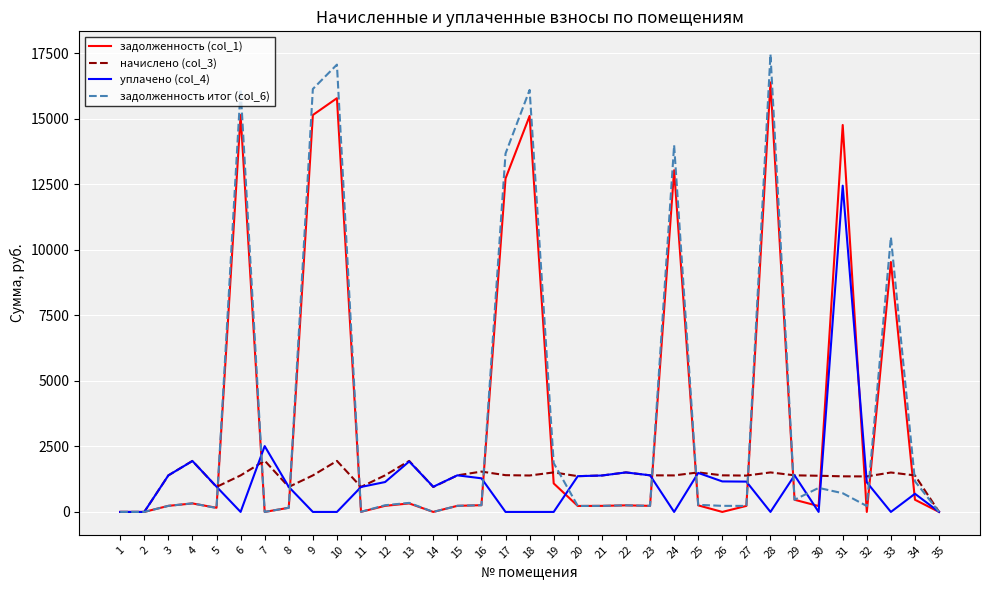

Is the value of задолженность итог (col_6) at 2 greater than the value of уплачено (col_4) at 11?

No